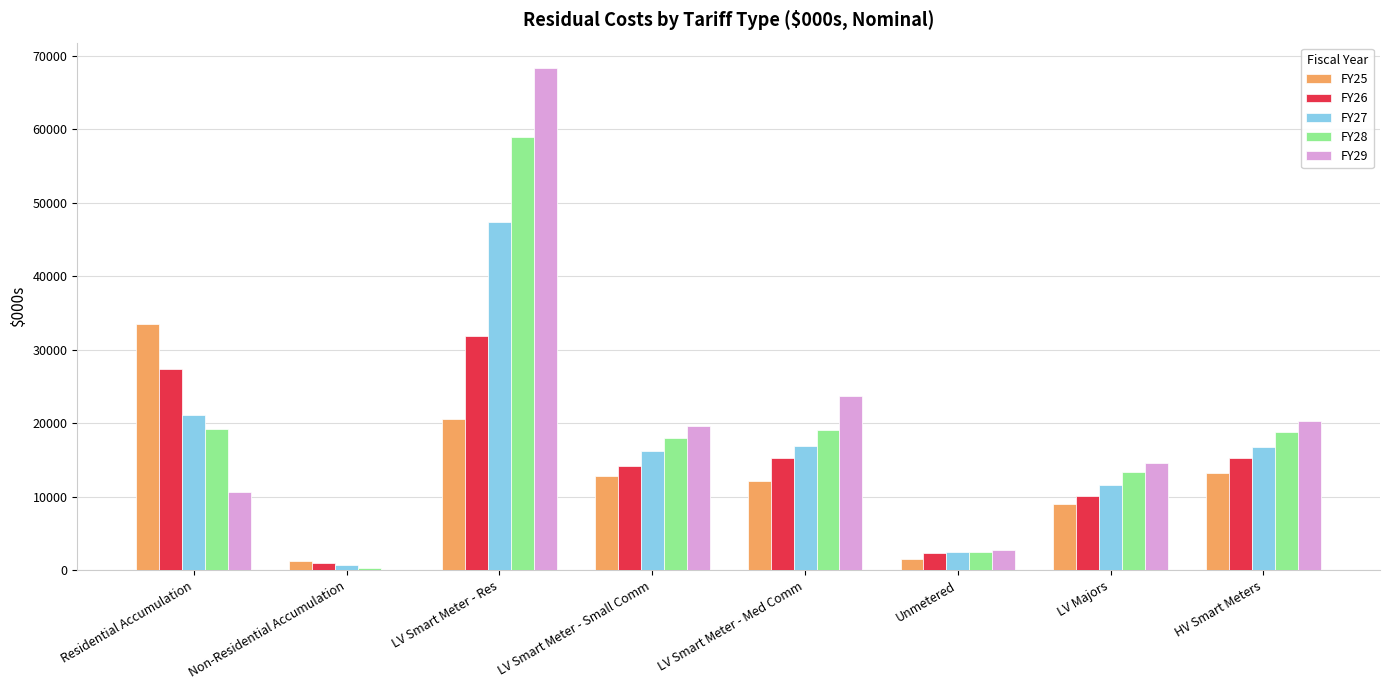

What is the sum of all FY26 values?

117729.0